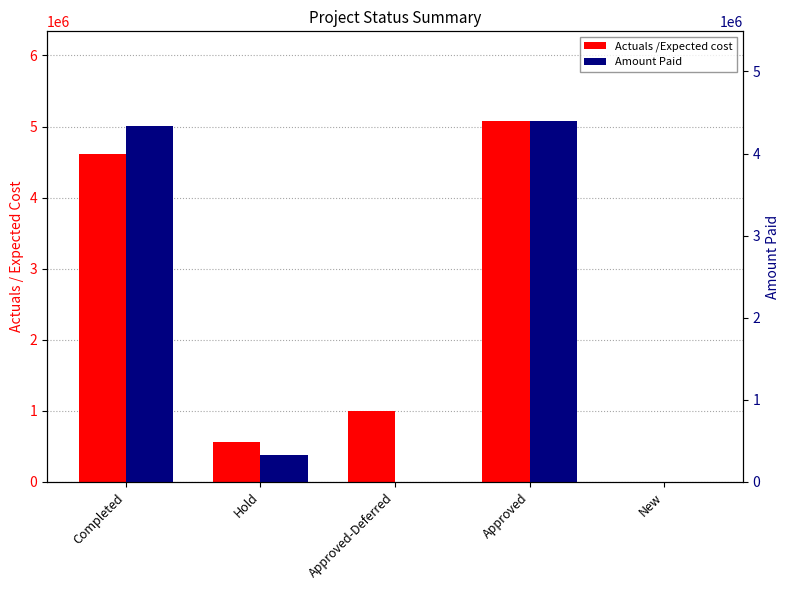

At which label is Actuals /Expected cost closest to 2535530?

Approved-Deferred